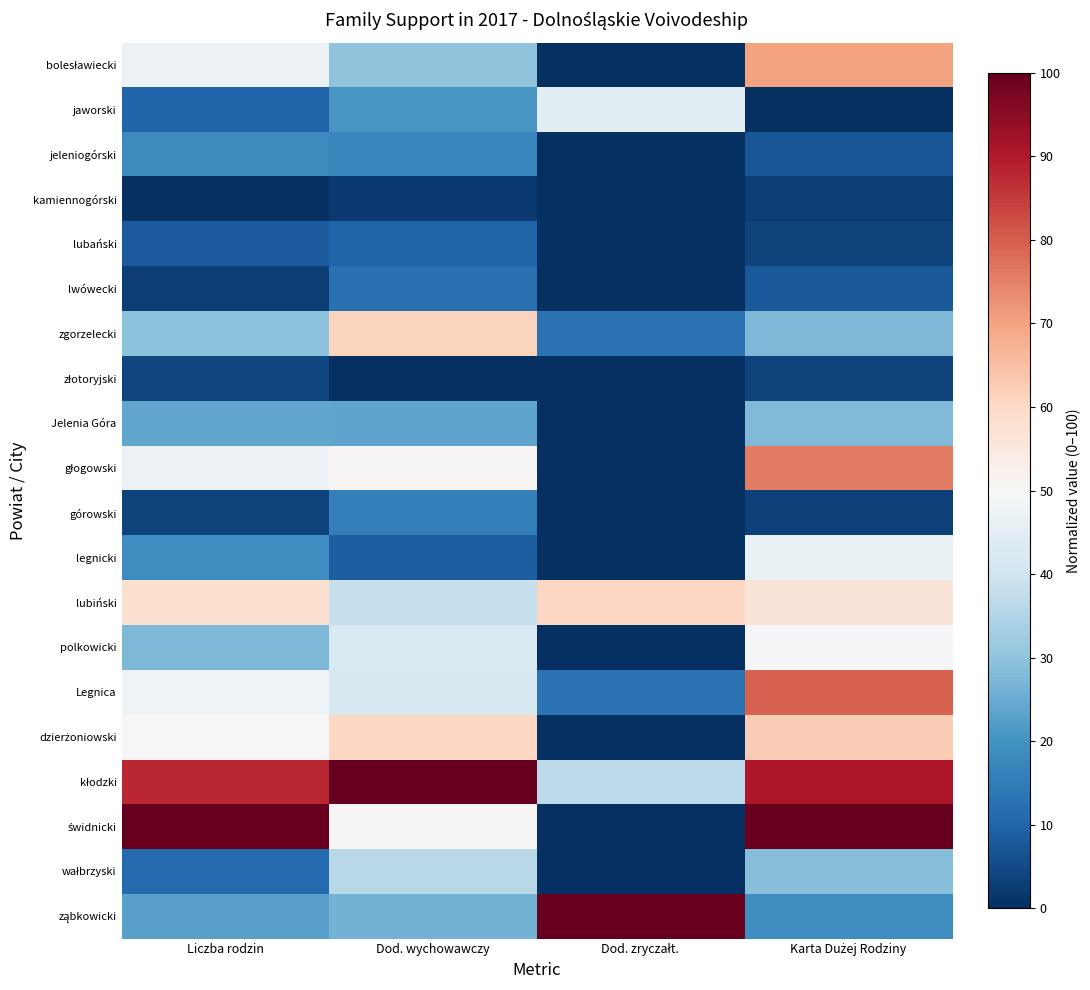

Rank the series at Liczba rodzin from highest to lowest value.

świdnicki, kłodzki, lubiński, dzierżoniowski, Legnica, głogowski, bolesławiecki, zgorzelecki, polkowicki, Jelenia Góra, ząbkowicki, legnicki, jeleniogórski, wałbrzyski, jaworski, lubański, złotoryjski, górowski, lwówecki, kamiennogórski